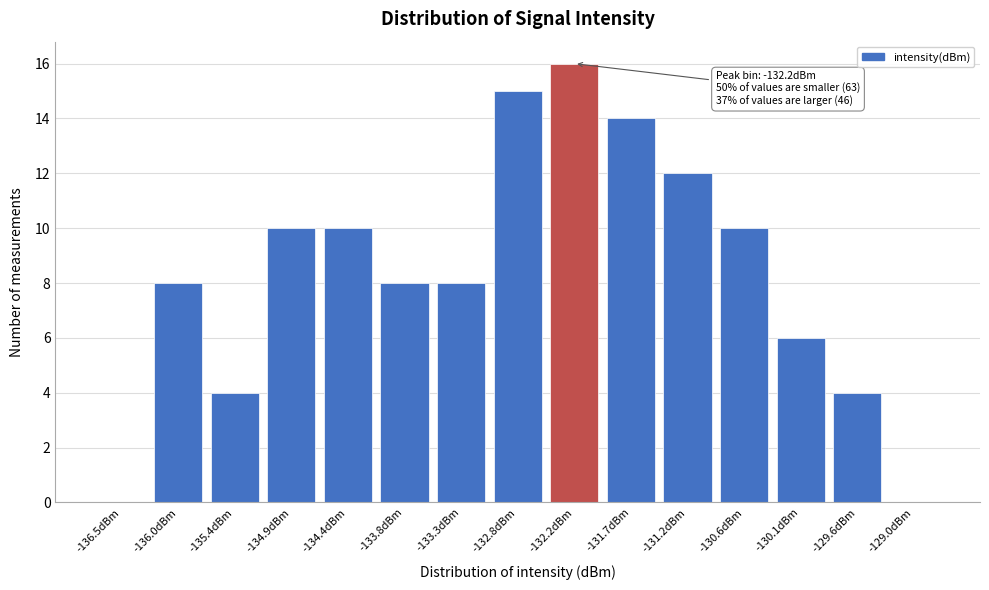

Reading left to right, extract all data points from this chart.

-136.5dBm=0	-136.0dBm=8	-135.4dBm=4	-134.9dBm=10	-134.4dBm=10	-133.8dBm=8	-133.3dBm=8	-132.8dBm=15	-132.2dBm=16	-131.7dBm=14	-131.2dBm=12	-130.6dBm=10	-130.1dBm=6	-129.6dBm=4	-129.0dBm=0